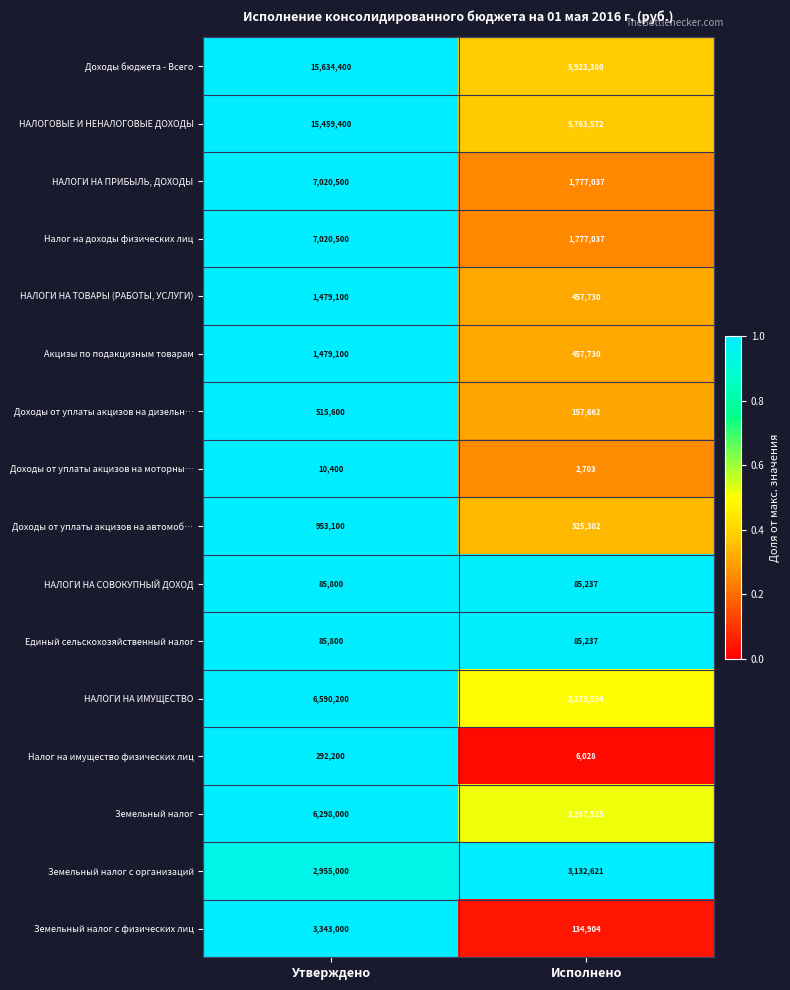

What is the sum of the НАЛОГИ НА ПРИБЫЛЬ, ДОХОДЫ values at Исполнено and Утверждено?

8797537